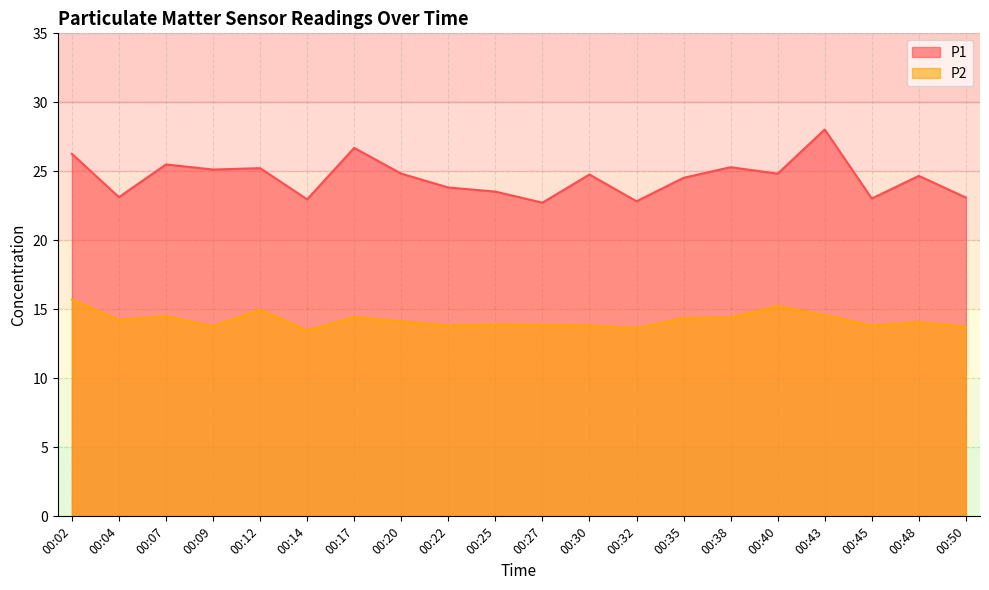

List the series in order of their peak value, highest first.

P1, P2